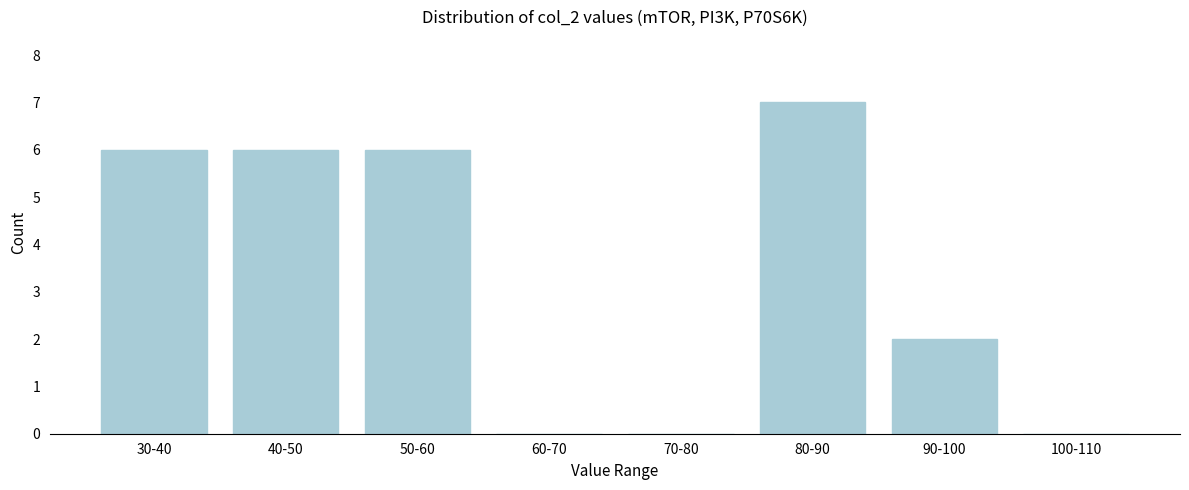

Reading left to right, transcribe all the data shown in this chart.

30-40=6	40-50=6	50-60=6	60-70=0	70-80=0	80-90=7	90-100=2	100-110=0